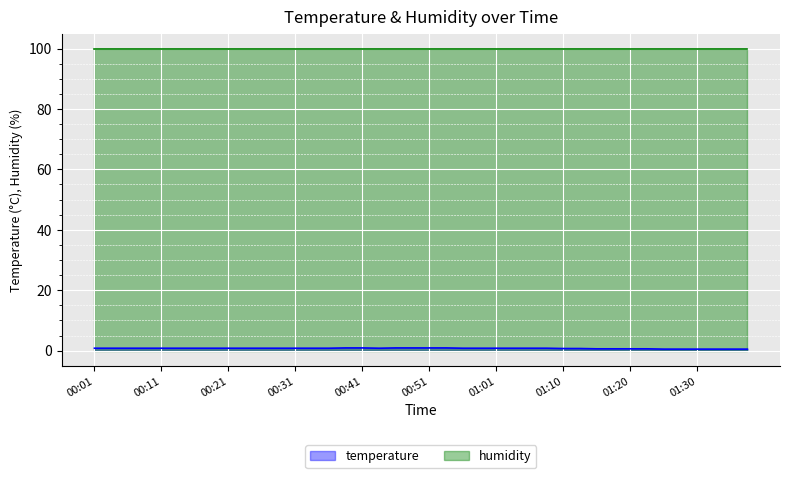

What is the change in value from 00:23 to 01:18?

-0.2